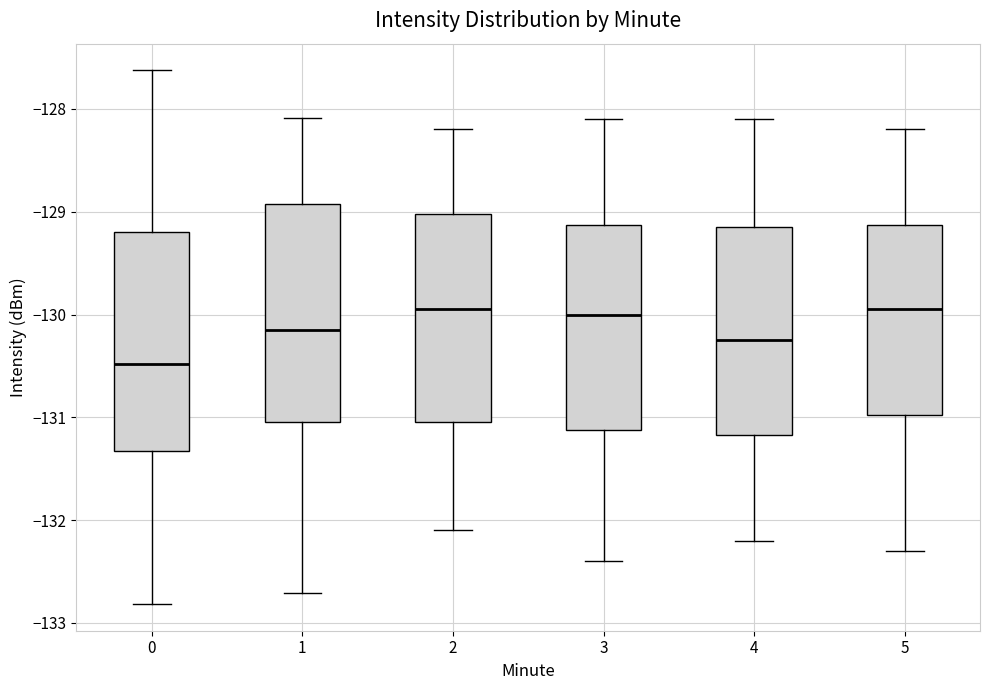

Where is the upper edge of the box at x = 0 on the y-axis? The values are not printed on the chart, so give them approximately, as read against the axis.

-129.2